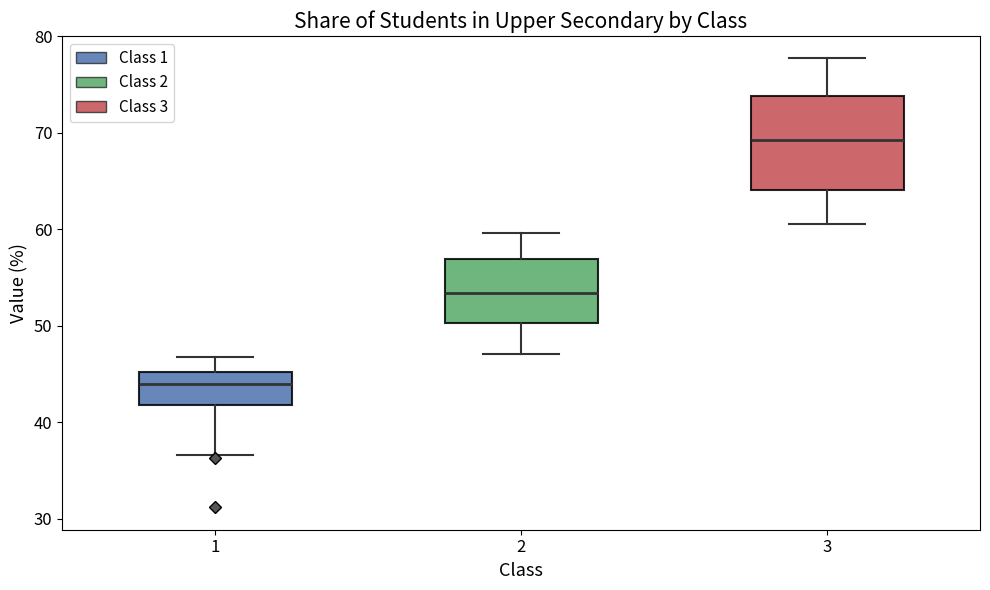

Reading left to right, read every box against the y-axis: the position of its median line, the range the box covers, and the ends of its whiskers. The values are not printed on the chart, so give them approximately, as read against the axis.

1: median 44, box 42 to 45, whiskers 37 to 47
2: median 53, box 50 to 57, whiskers 47 to 60
3: median 69, box 64 to 74, whiskers 61 to 78